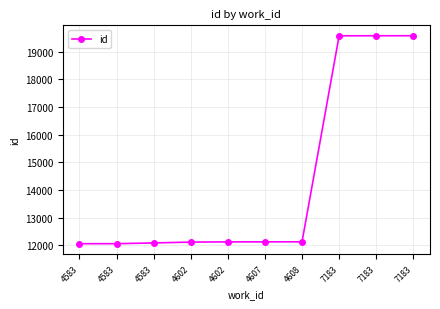

What is the sum of the values at 4602 and 4602?

24246